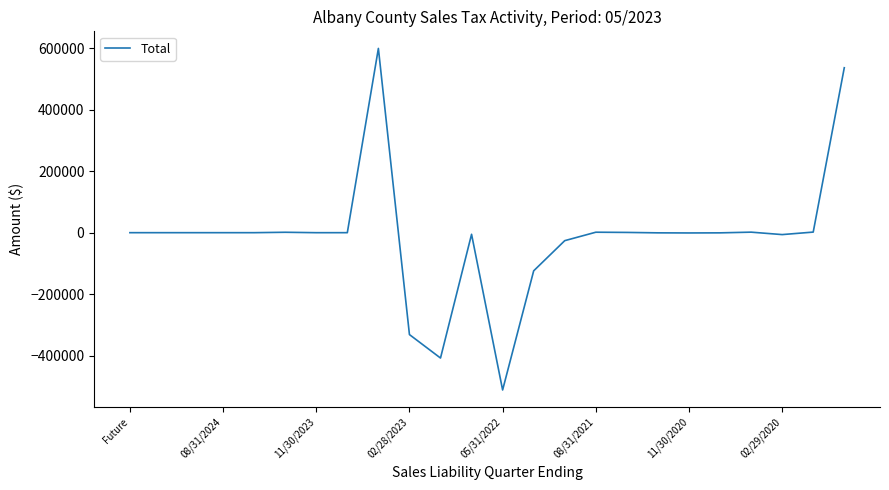

What is the smallest value displayed?

-512200.7